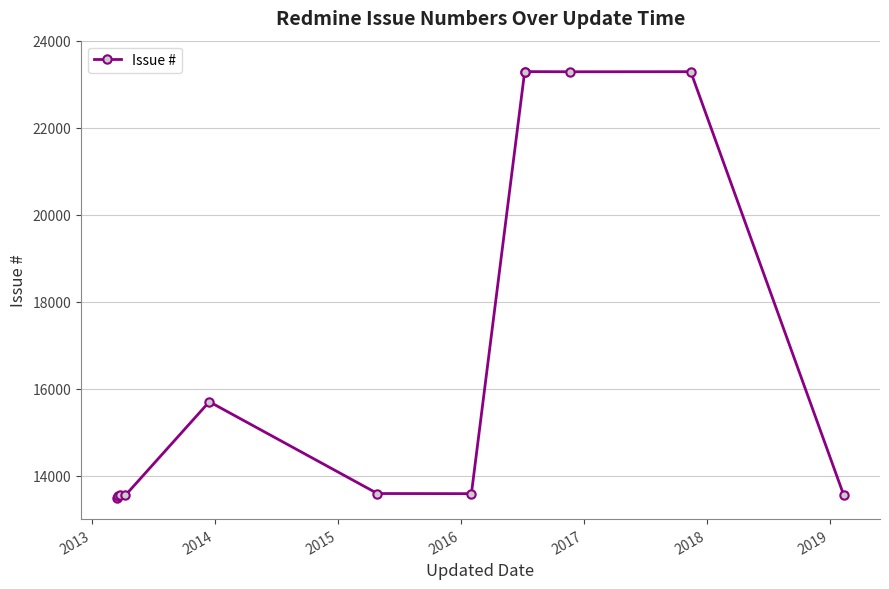

What is the average value?

16975